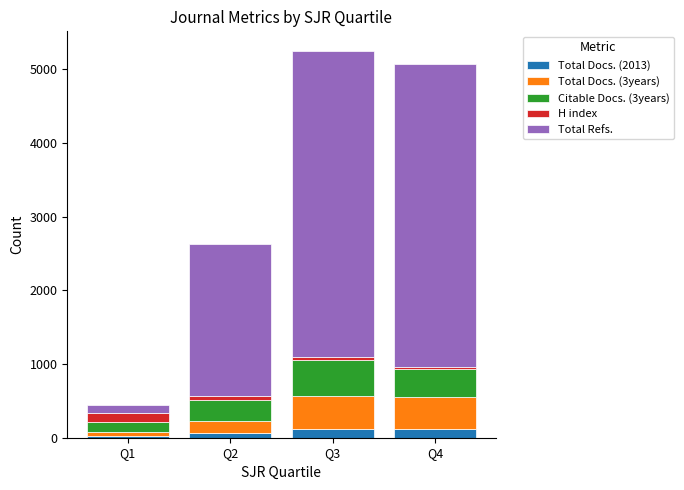

How many categories are shown in the chart?

4